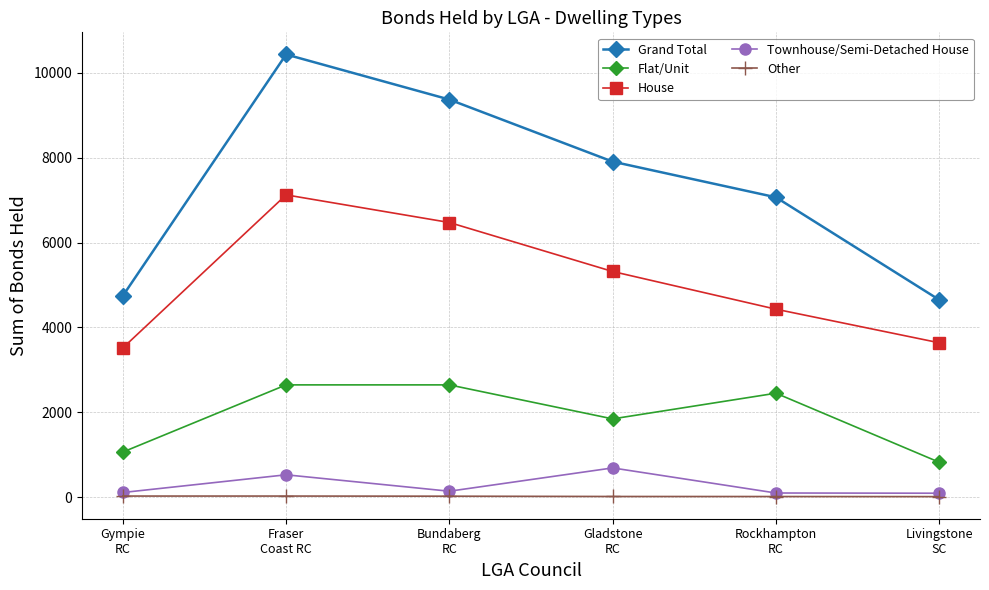

What is the label of the 5th point from the left?

Rockhampton
RC